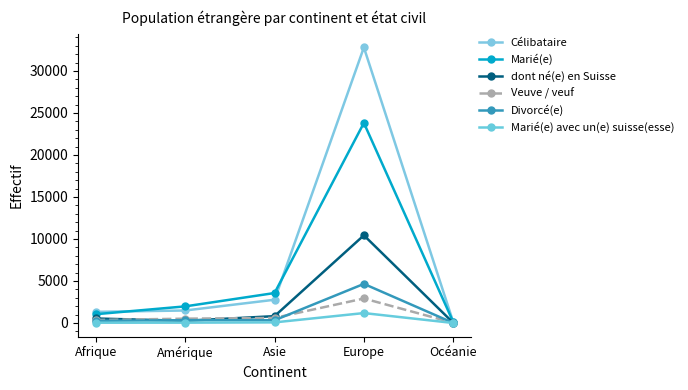

What is the difference between the maximum and second lowest values in the Marié(e) series?

22766